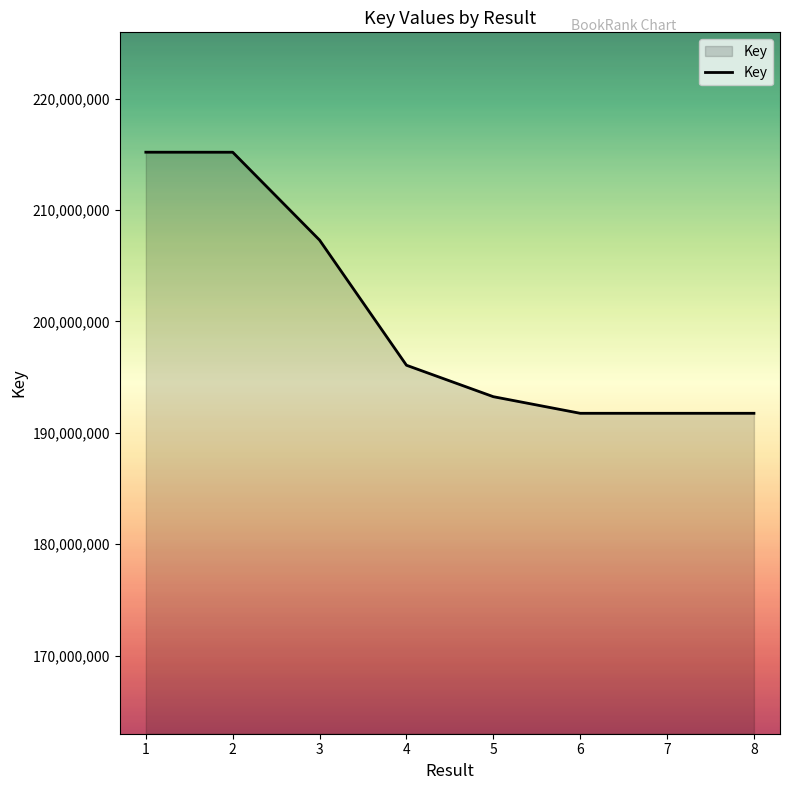

What is the difference between the values at 8 and 3?

15544303